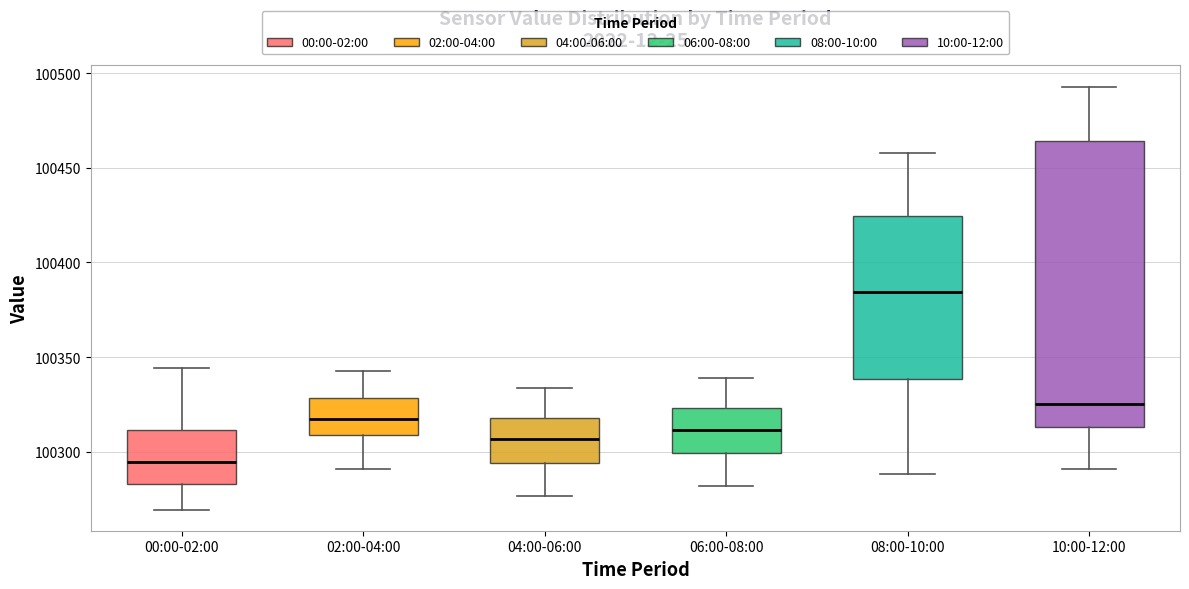

Which box has the highest median line?

08:00-10:00